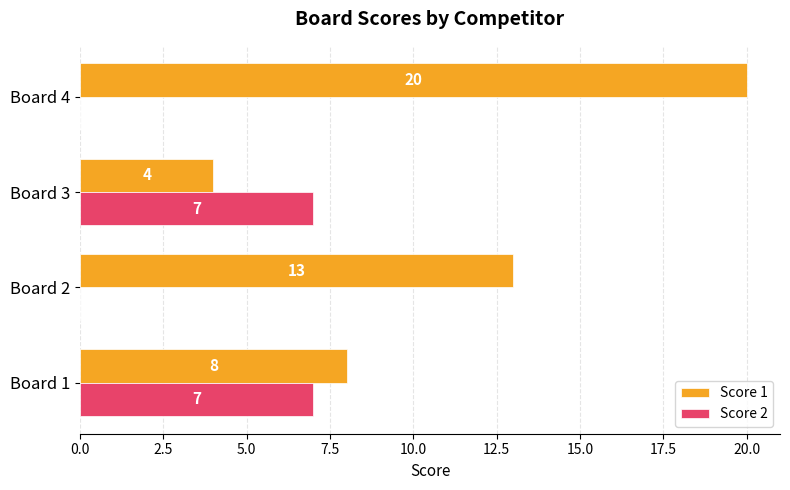

At which category is the sum across all series the highest?

Board 4